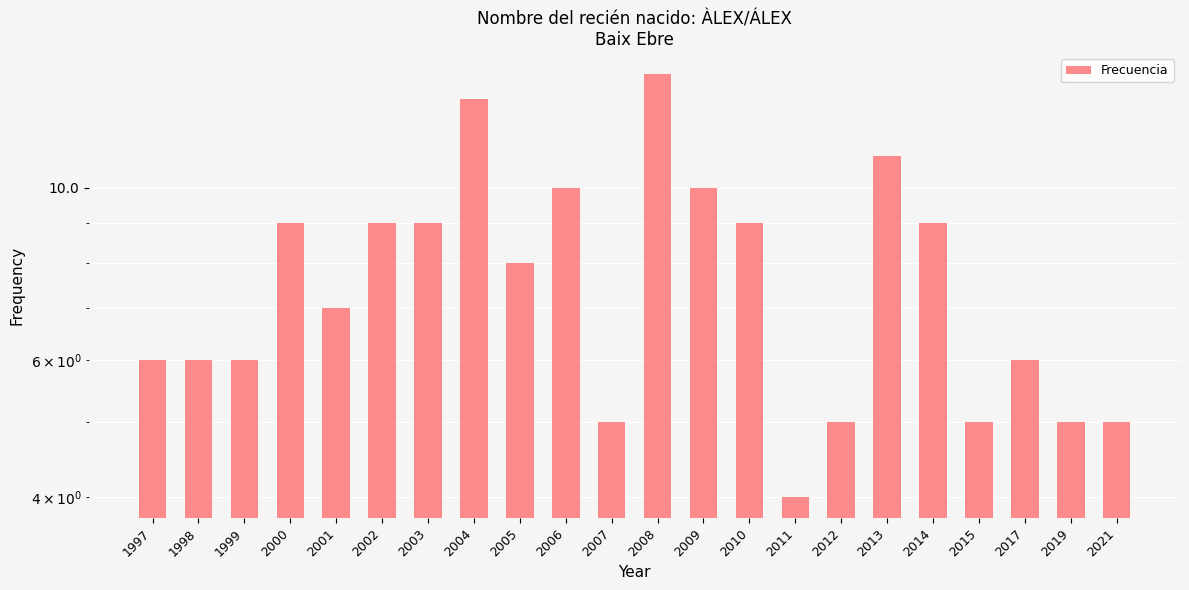

How many data points does each series have?

22